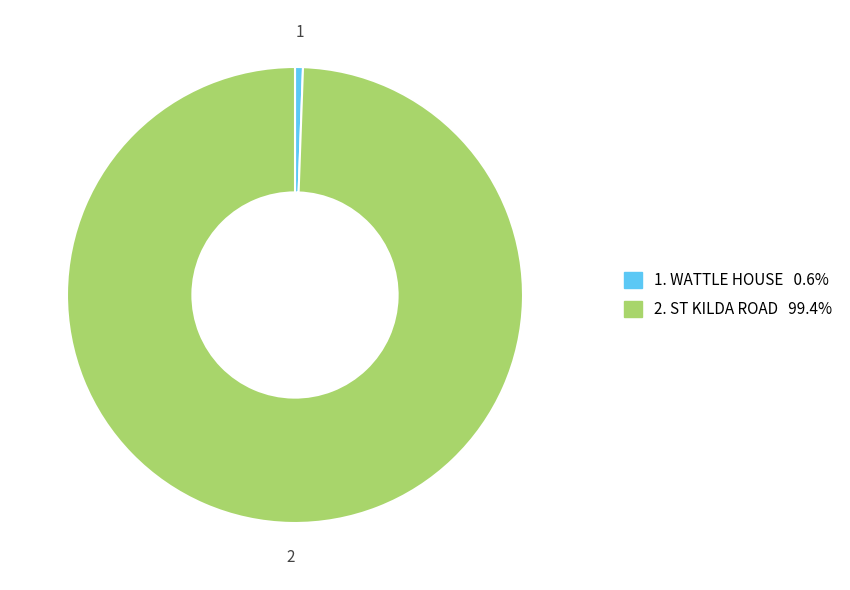

Is there a majority slice in this chart?

Yes